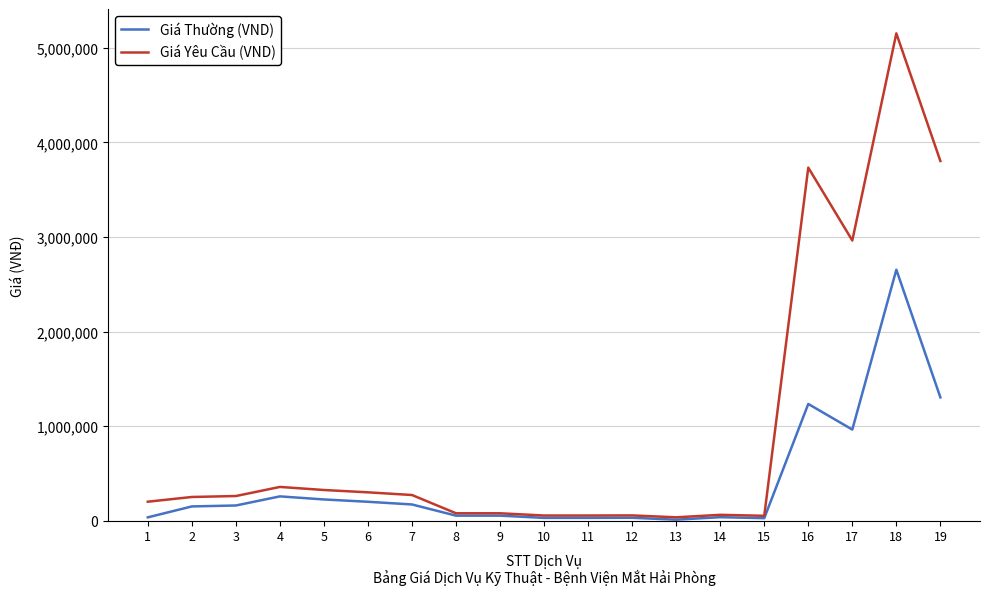

What are all the series names shown in the legend?

Giá Thường (VND), Giá Yêu Cầu (VND)